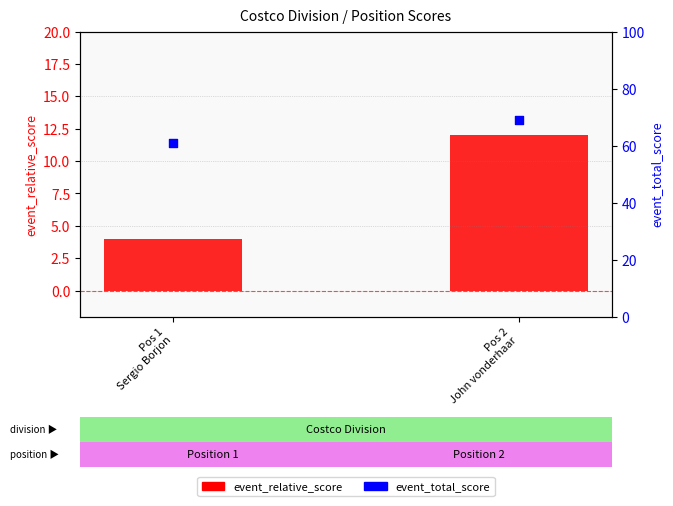

At which category is the sum across all series the highest?

Pos 2
John vonderhaar